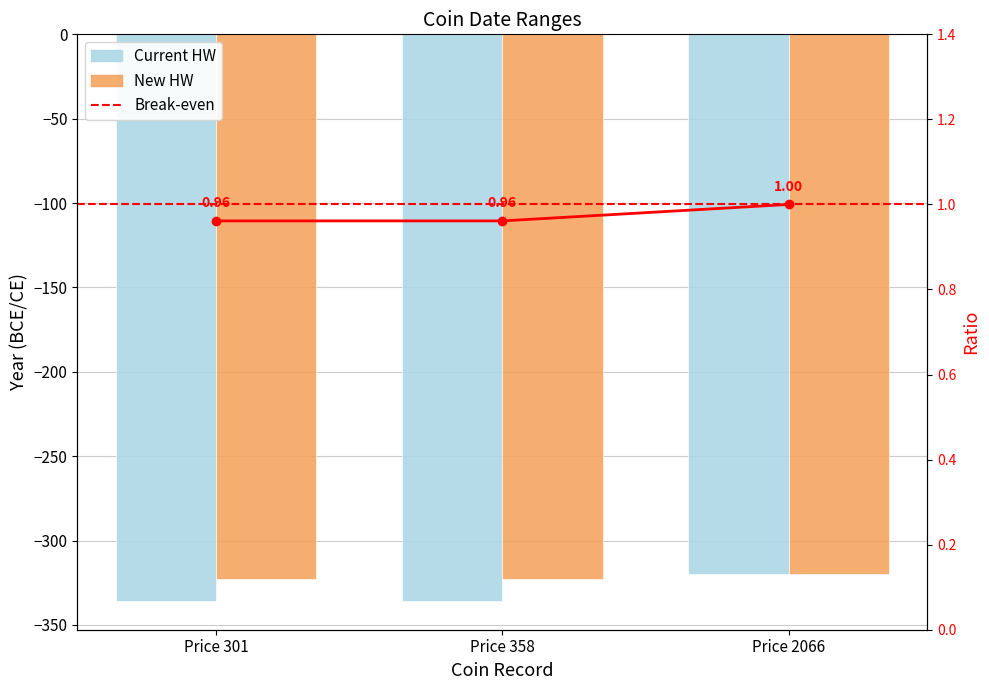

Is it true that Current HW equals -320 at Price 2066?

True